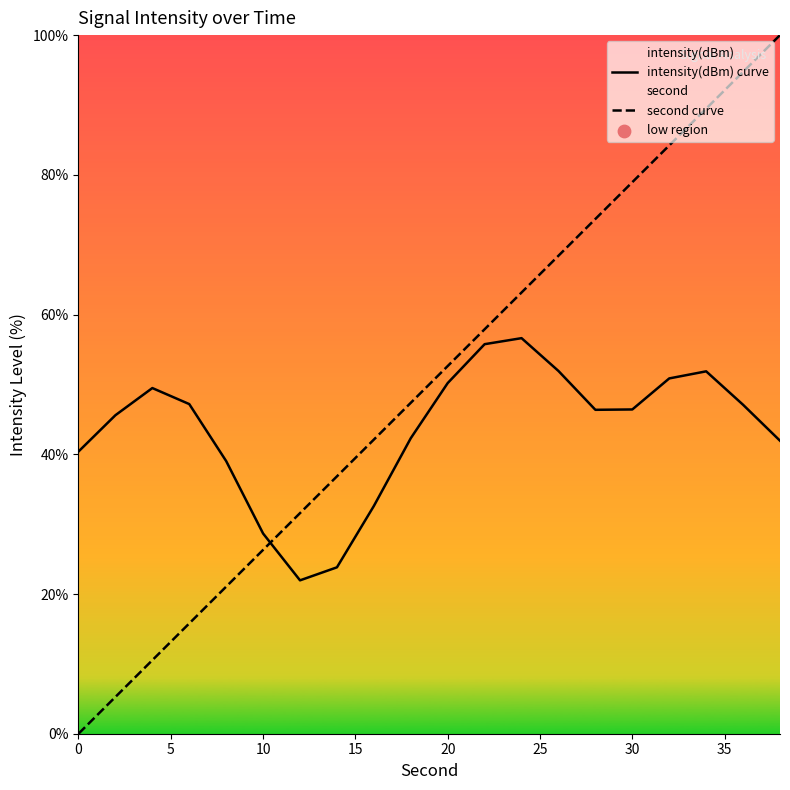

At how many categories does at least one series exceed 72?

6